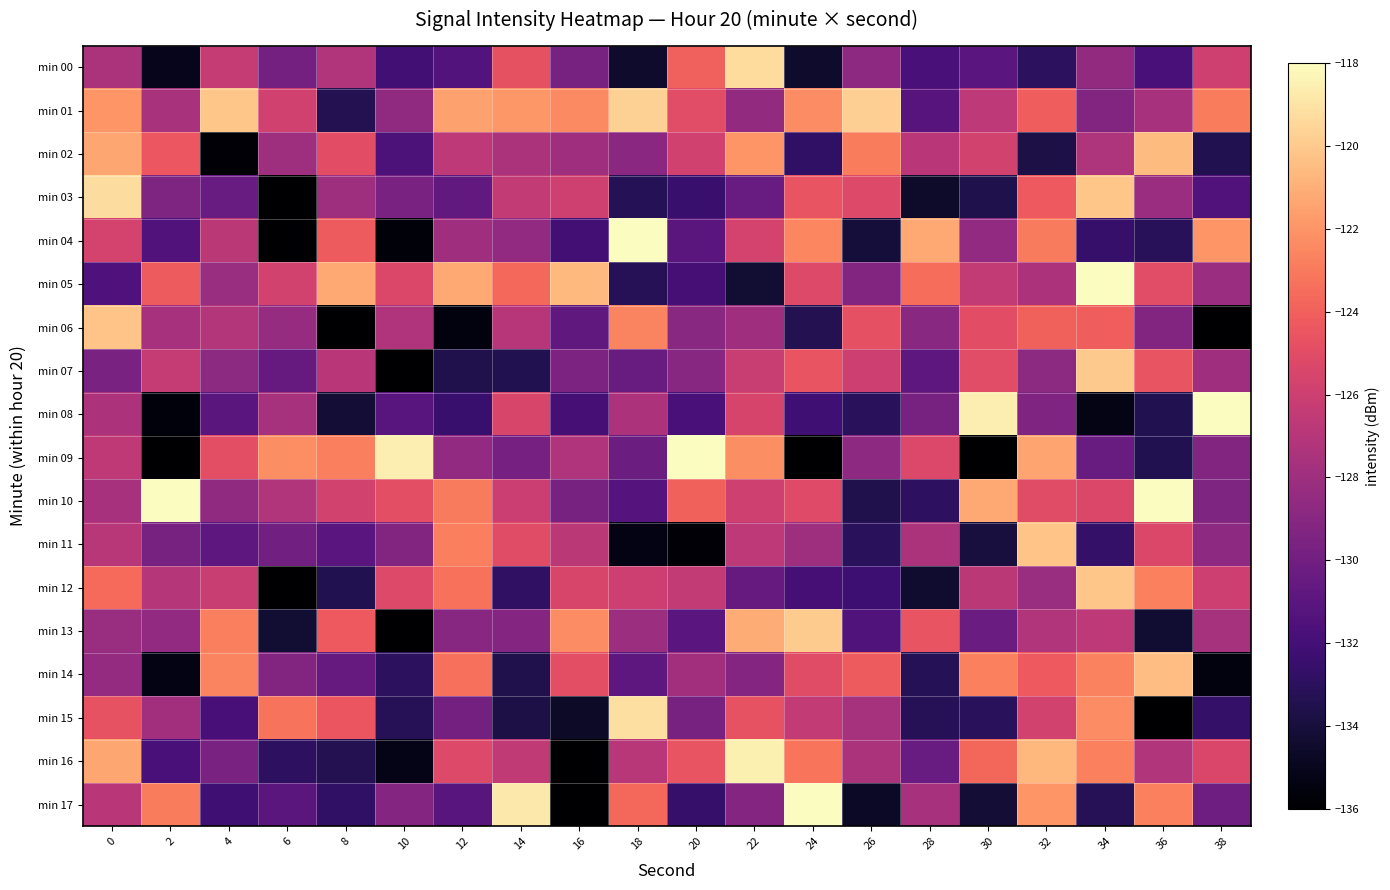

Between 18 and 22, which is larger?

22